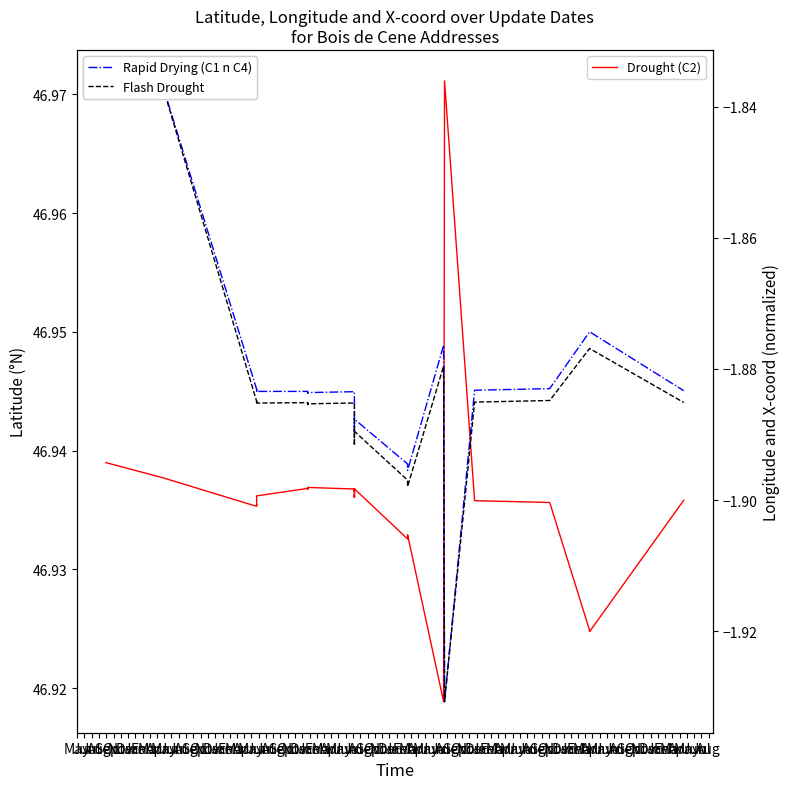

Rank the series by their maximum value, from highest to lowest.

Drought (C2), Rapid Drying (C1 n C4), Flash Drought